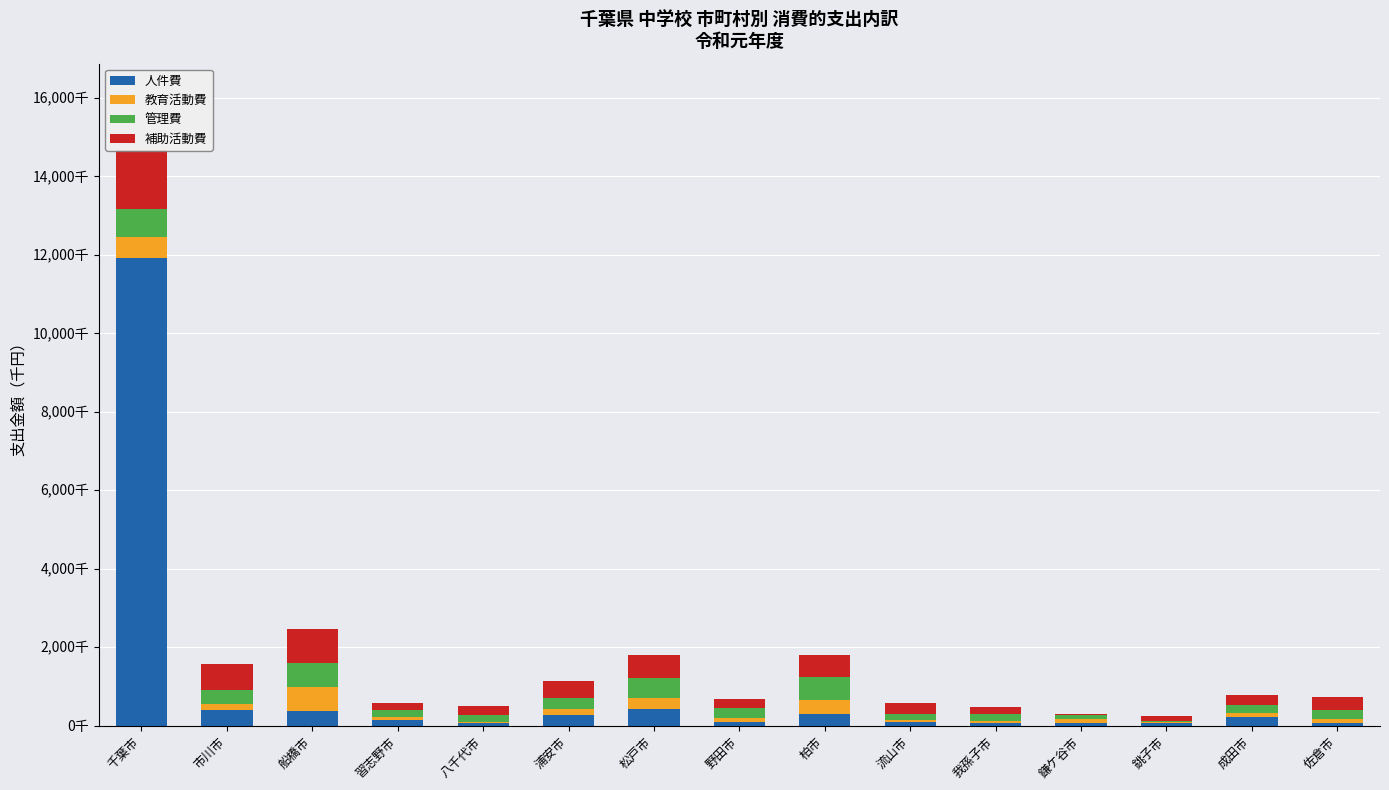

How many categories are shown in the chart?

15